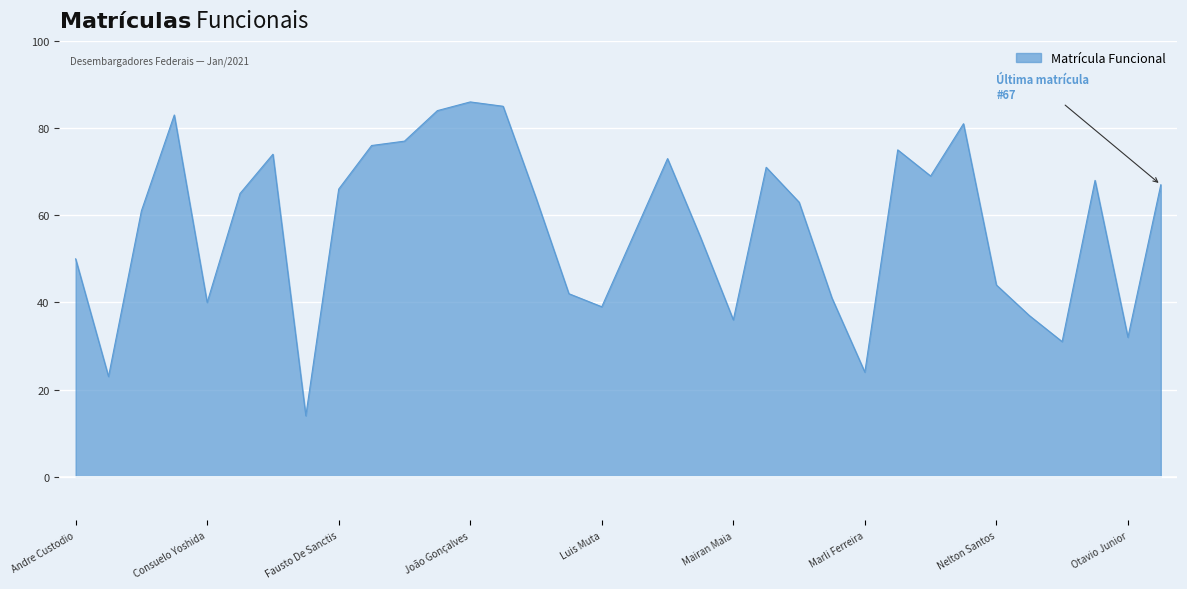

How many data points are above 64?

16